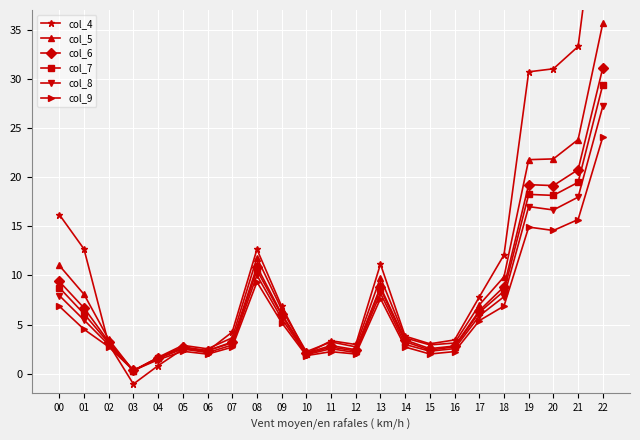

List the labels in order of col_5 value, smallest first.

03, 04, 10, 06, 12, 05, 15, 16, 11, 02, 14, 07, 09, 17, 01, 13, 18, 00, 08, 19, 20, 21, 22